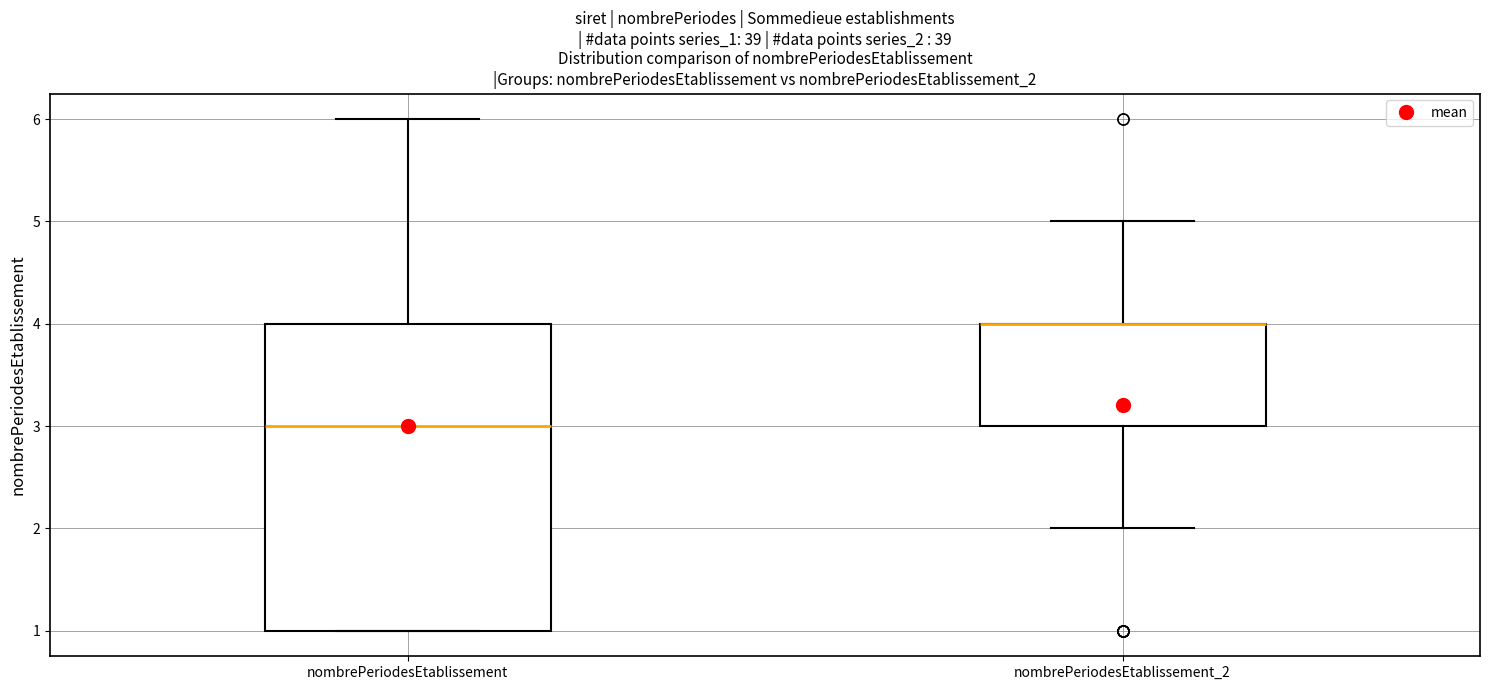

Reading left to right, transcribe this box plot: for each box, give where its median line is, the range the box spans, and where its two whiskers end, as read against the y-axis. The values are not printed on the chart, so give them approximately, as read against the axis.

nombrePeriodesEtablissement: median 3, box 1 to 4, whiskers 1 to 6
nombrePeriodesEtablissement_2: median 4 (drawn on the box's upper edge), box 3 to 4, whiskers 2 to 5